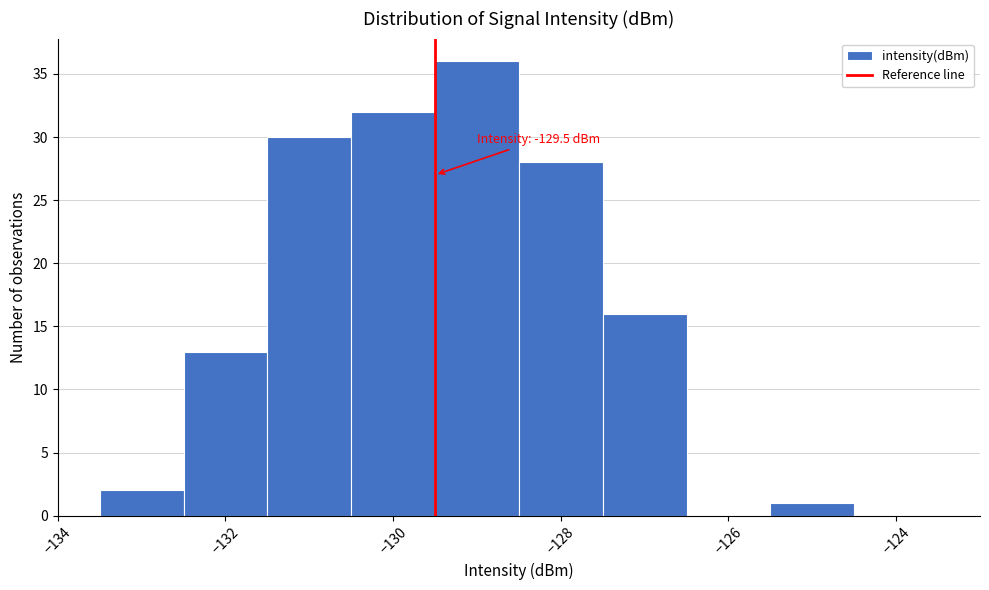

Which range on the x-axis has the tallest bar?

-129.5 to -128.5